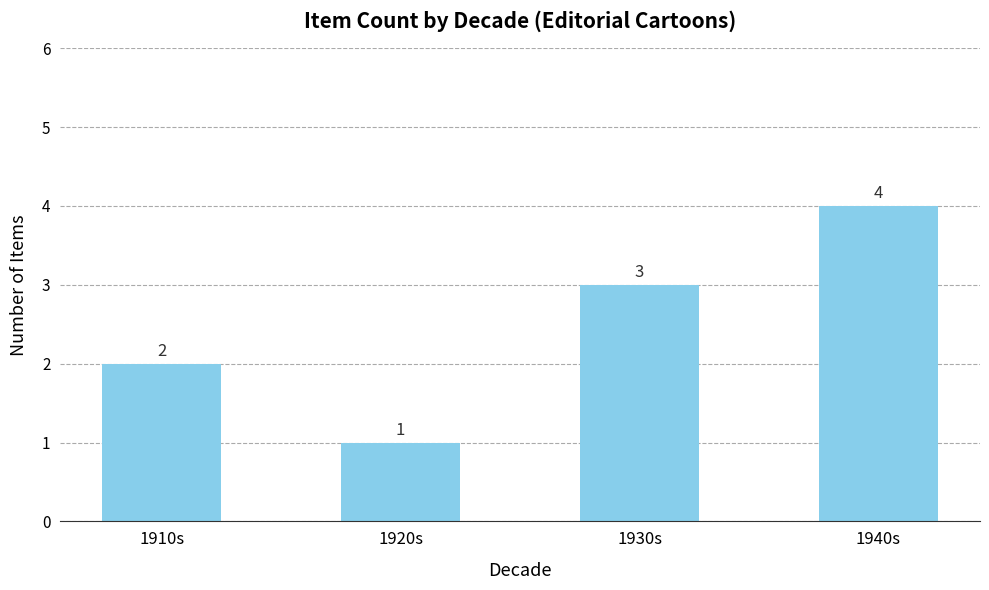

What is the sum of all values?

10